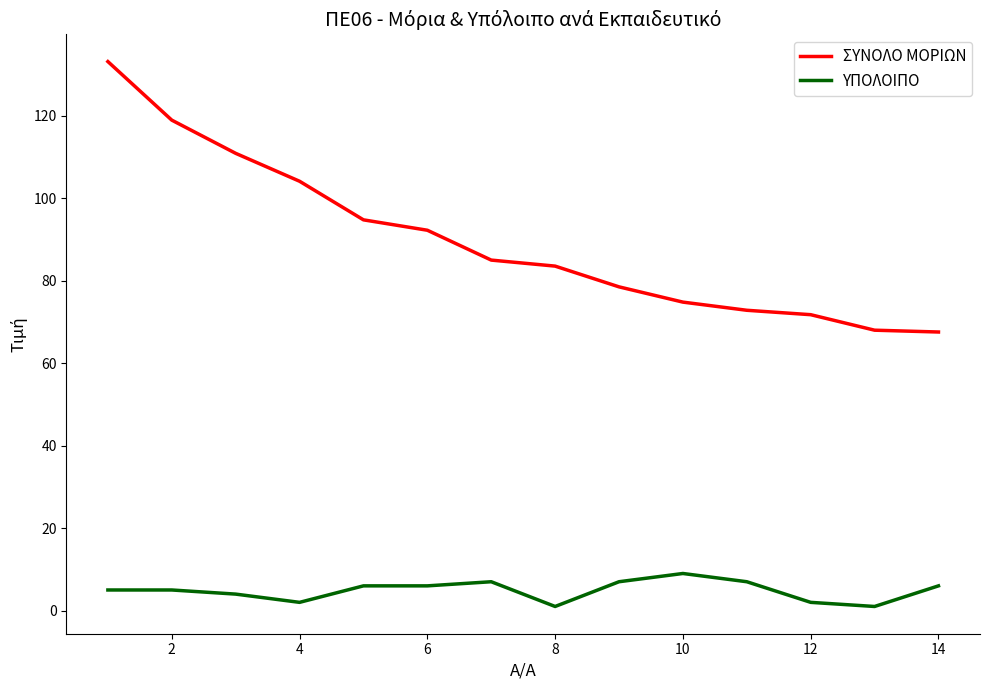

Which series has the largest total across all categories?

ΣΥΝΟΛΟ ΜΟΡΙΩΝ